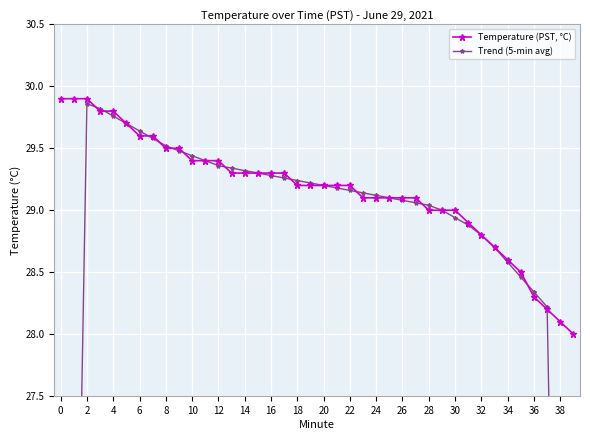

Is it true that Temperature (PST, °C) equals 28.0 at 39?

True